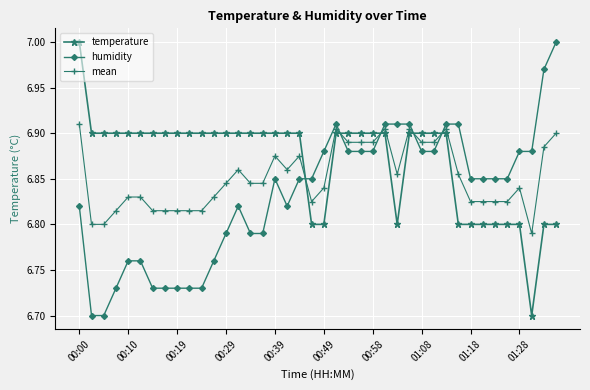

List the series in order of their overall mean, highest first.

temperature, mean, humidity